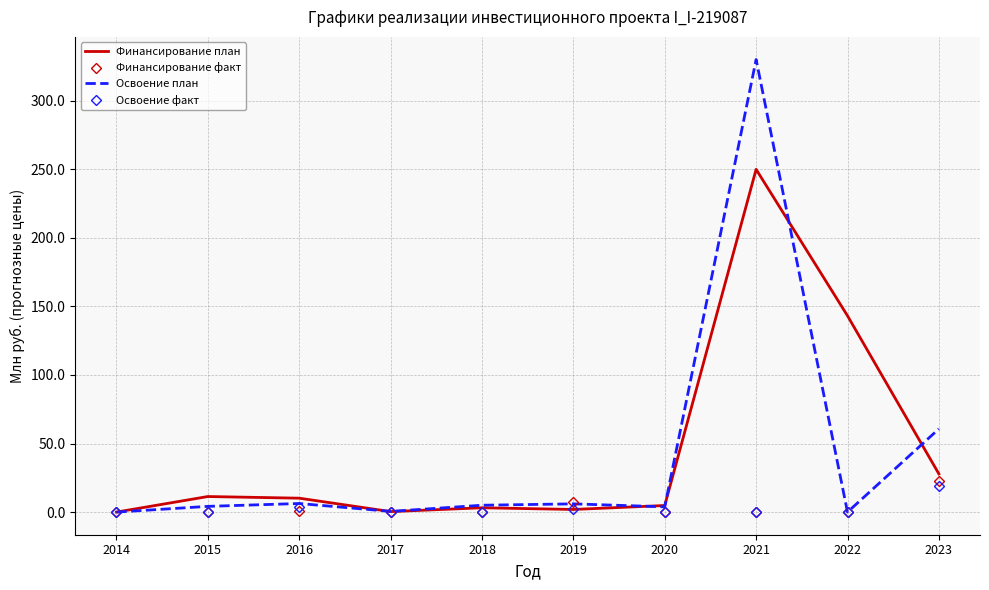

What is the approximate value of Финансирование факт at 2023?

22.7